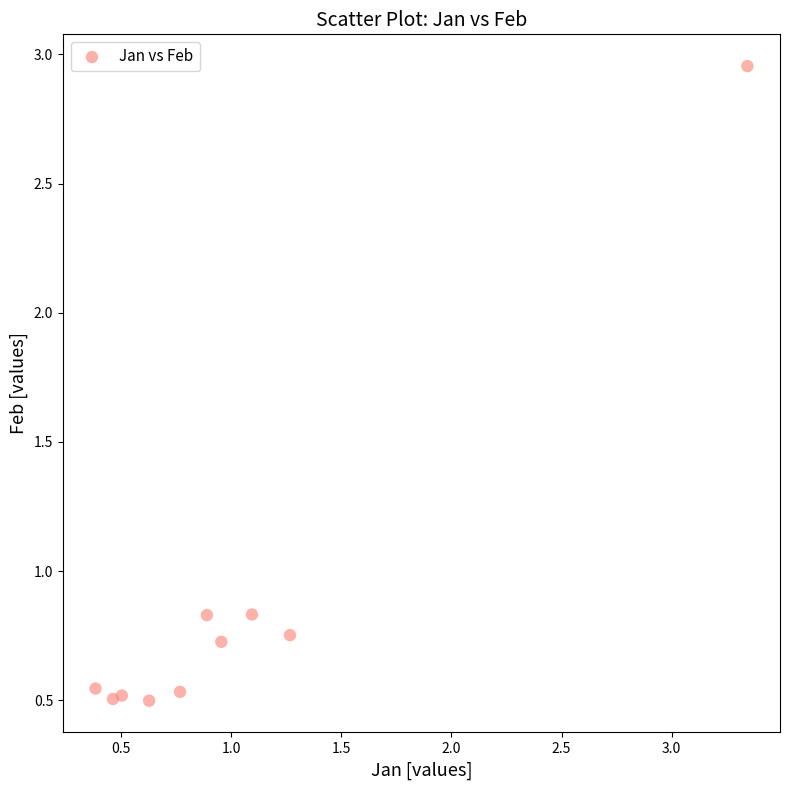

What is the average Y value?

0.9